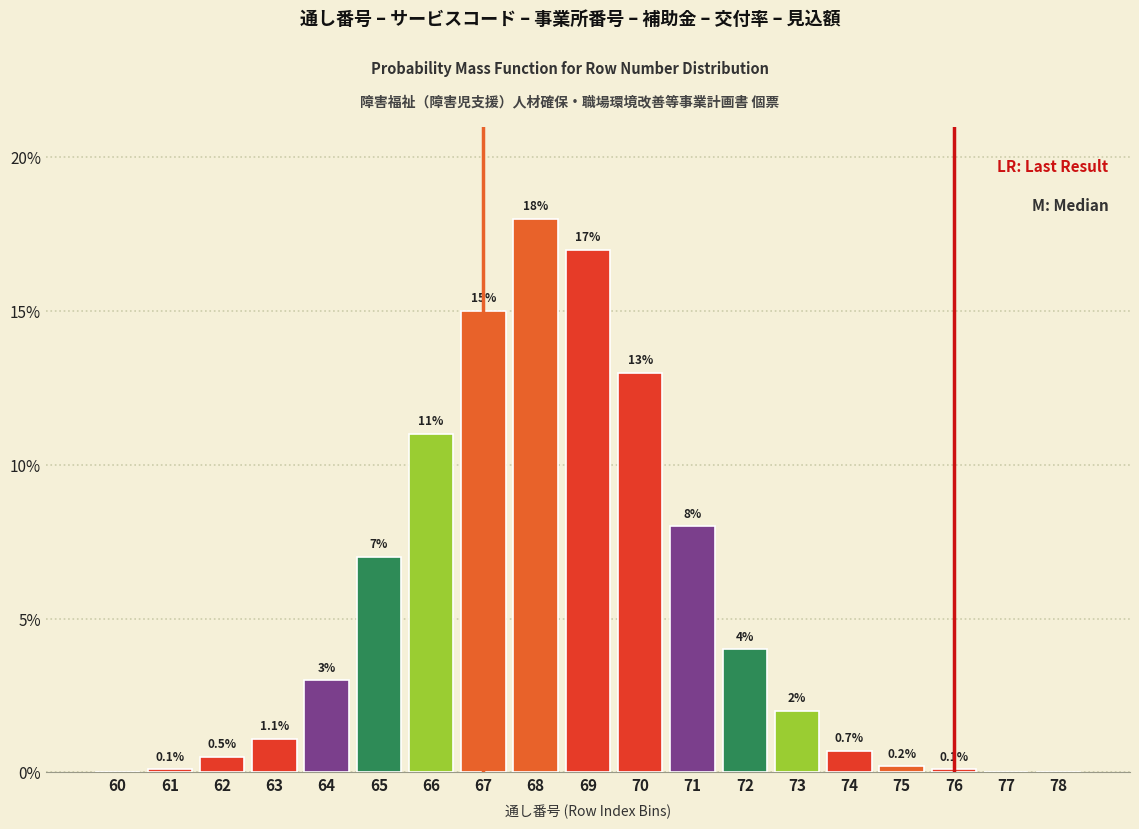

Reading left to right, transcribe all the data shown in this chart.

60=0.0	61=0.1	62=0.5	63=1.1	64=3.0	65=7.0	66=11.0	67=15.0	68=18.0	69=17.0	70=13.0	71=8.0	72=4.0	73=2.0	74=0.7	75=0.2	76=0.1	77=0.0	78=0.0